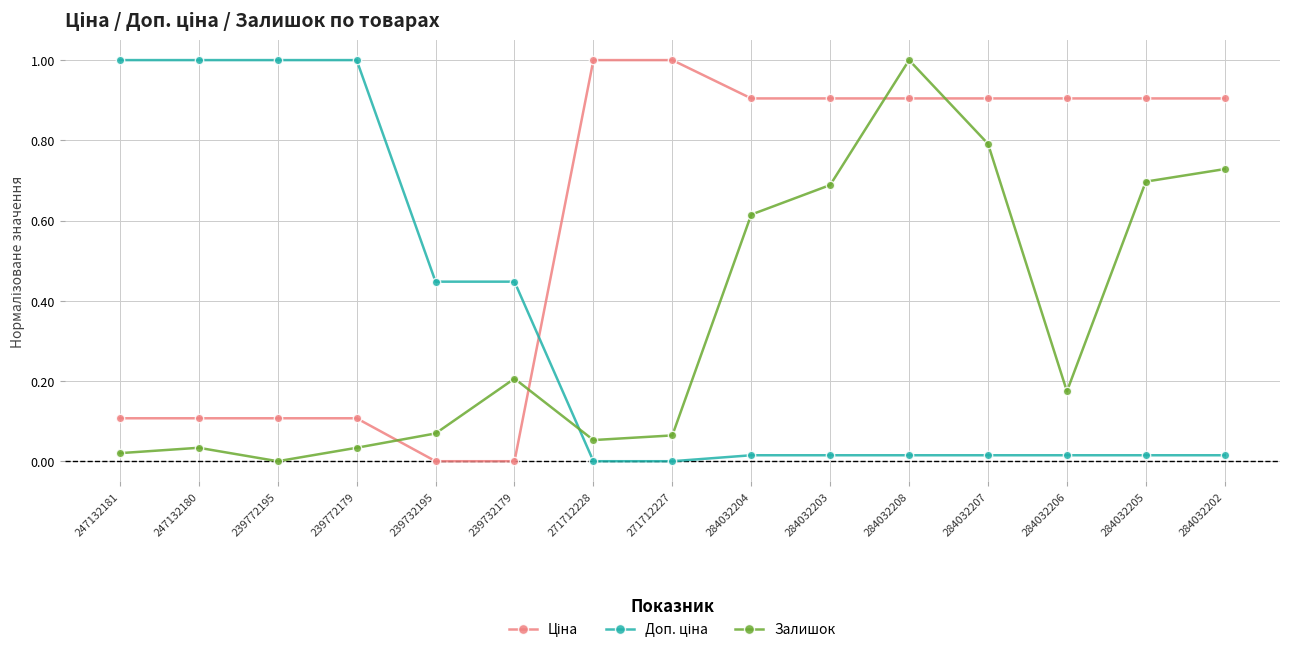

At which label is Залишок closest to 0?

239772195